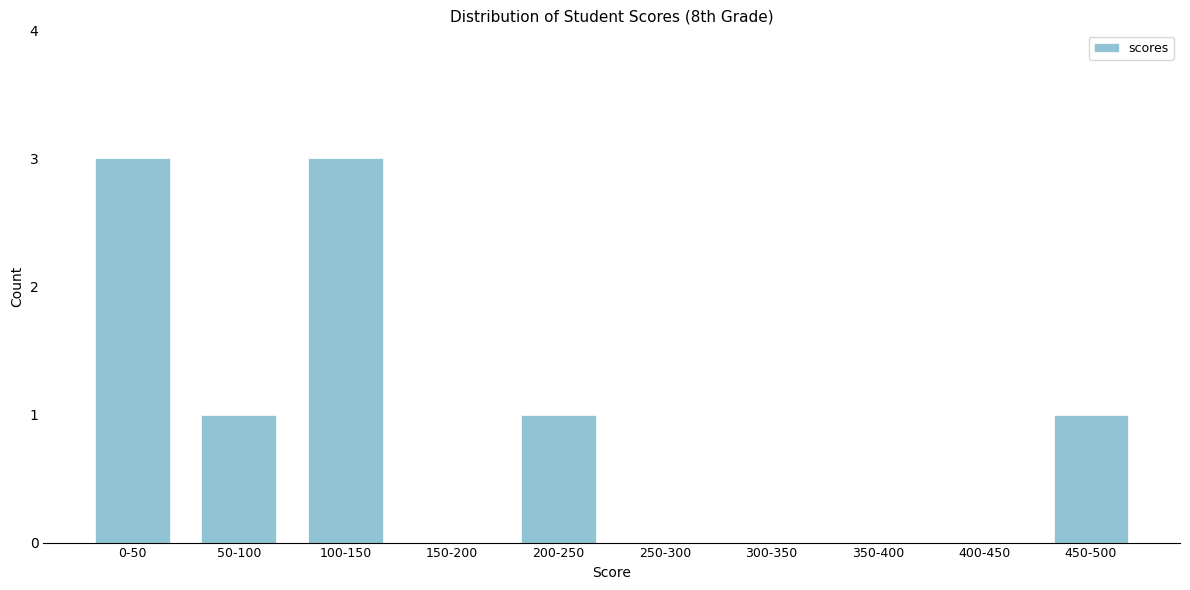

Reading left to right, extract all data points from this chart.

0-50=3	50-100=1	100-150=3	150-200=0	200-250=1	250-300=0	300-350=0	350-400=0	400-450=0	450-500=1